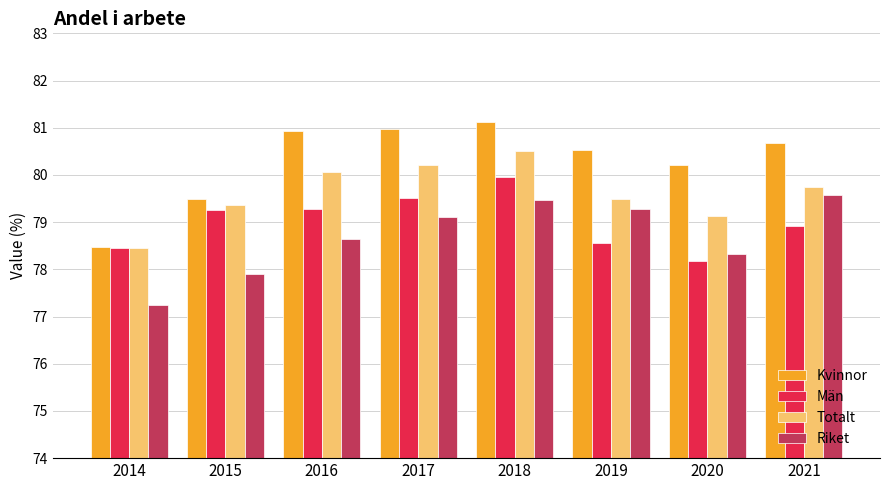

What is the total value across all series at 2019?

317.9